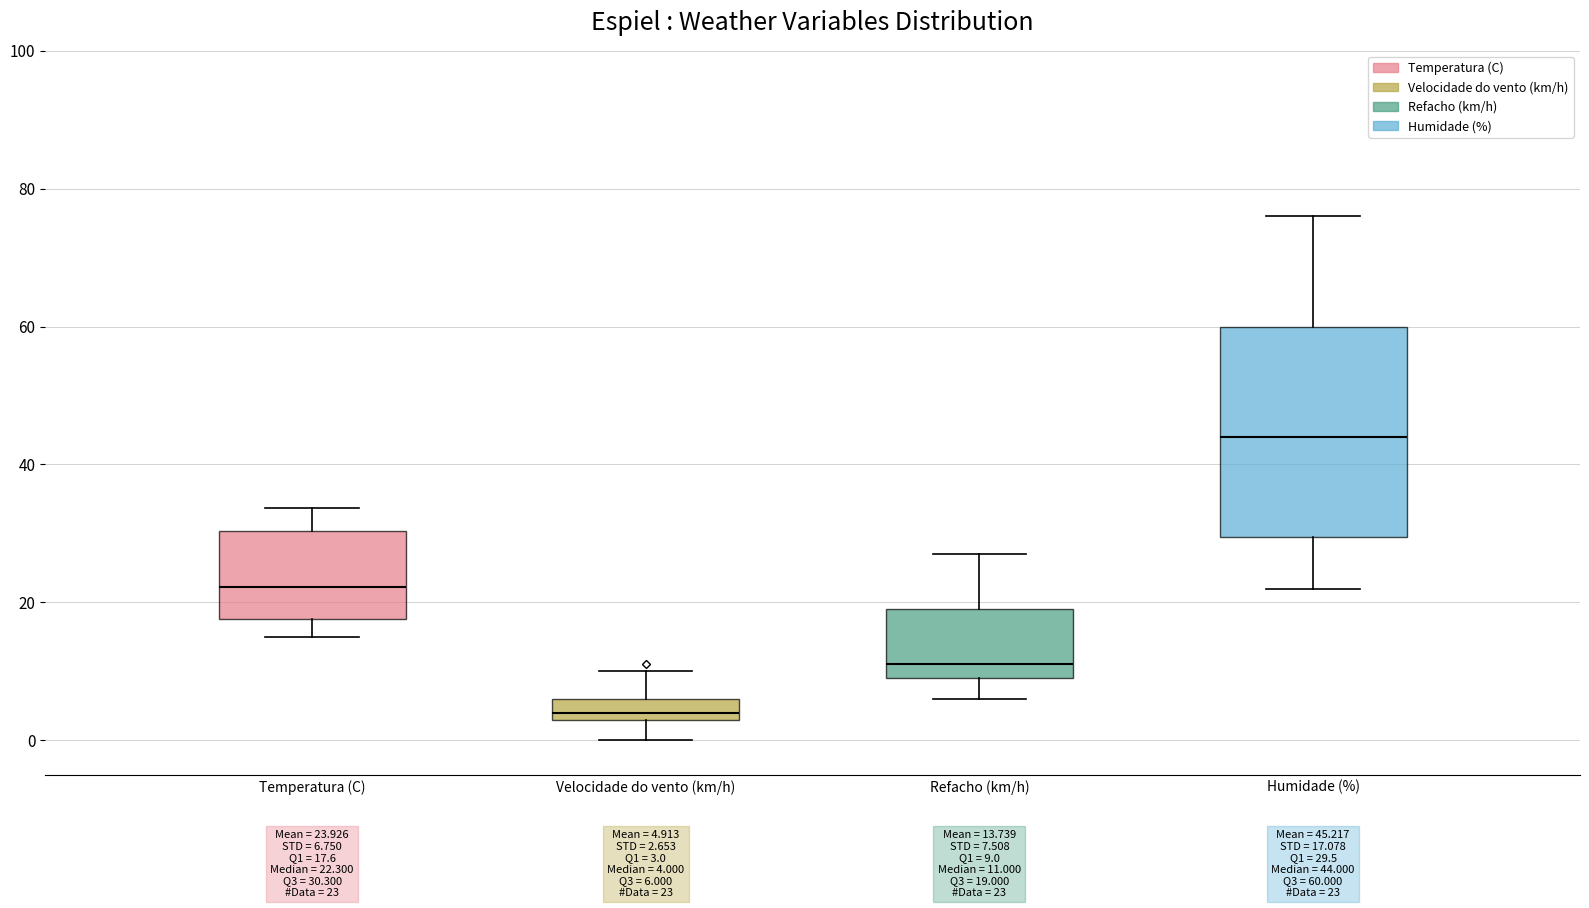

Which box's median line is the lowest?

Velocidade do vento (km/h)